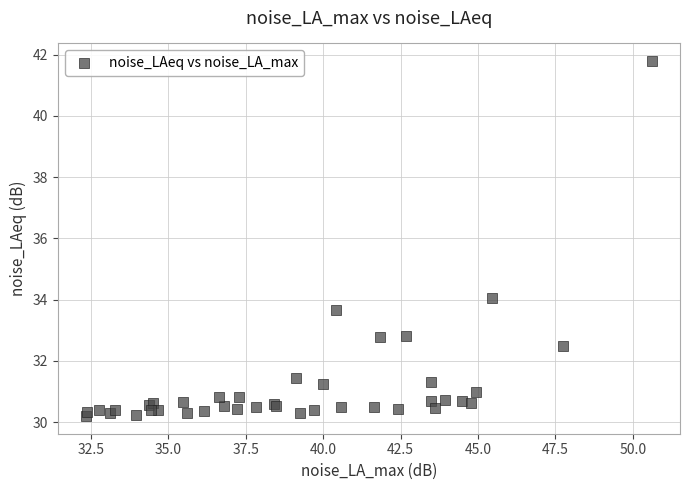

What Y value in the scatter plot is closest to 35?

34.1